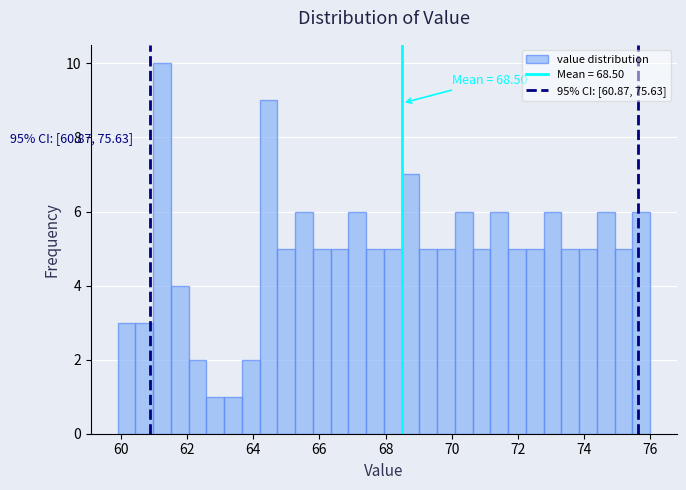

Around what value on the x-axis is the tallest bar? Give the approximate position of its centre, as read against the axis.

61.2